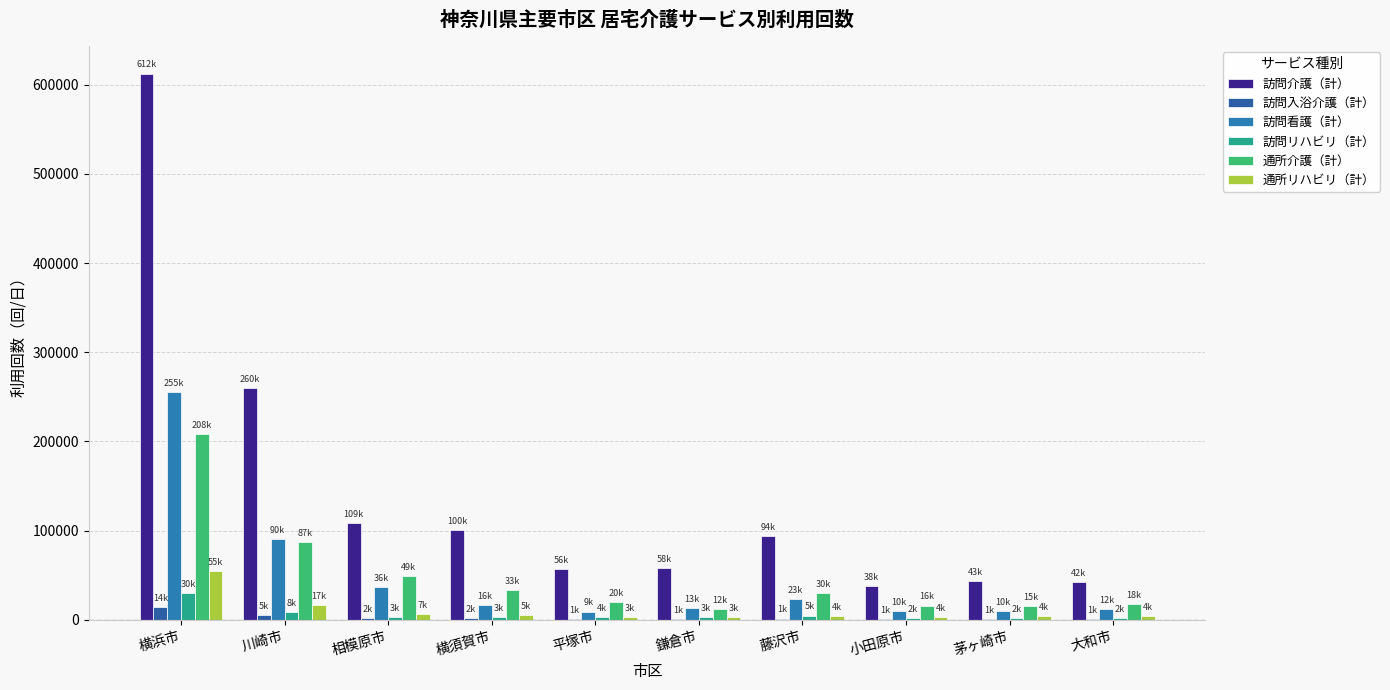

The 訪問介護（計） series shows 56449 at 平塚市. True or false?

True